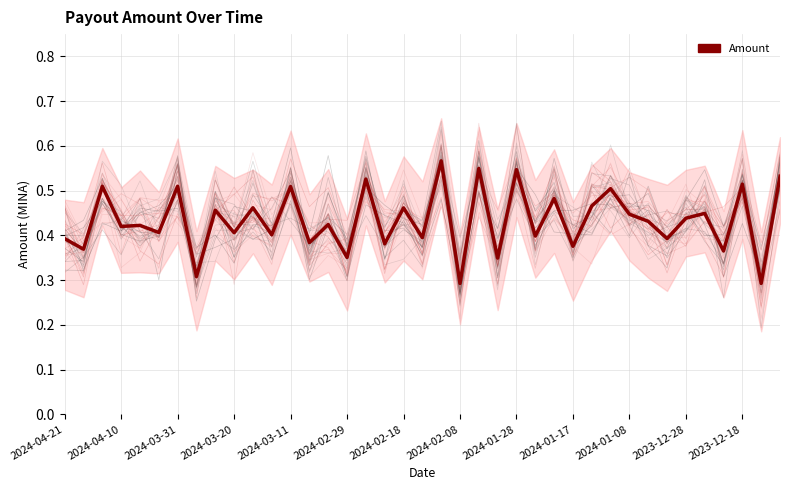

How many lines are shown in the chart?

1